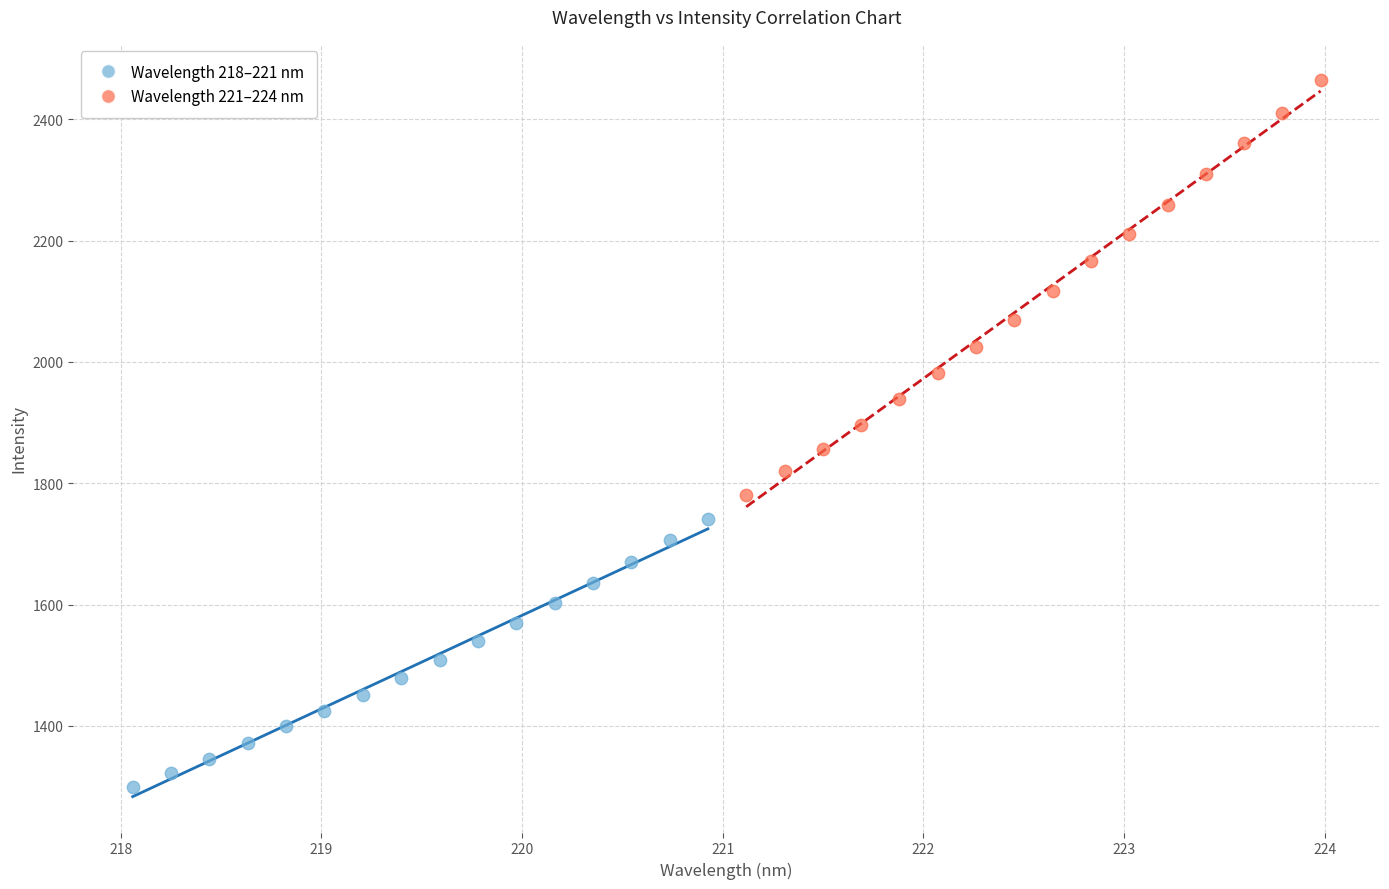

Which series reaches the minimum Y coordinate?

Wavelength 218–221 nm